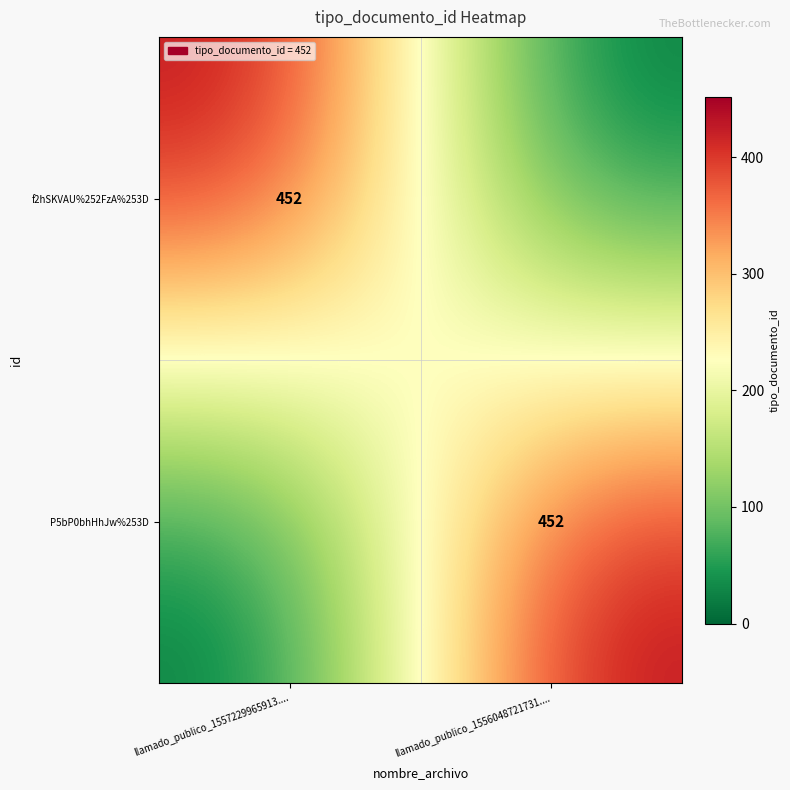

Which category has the highest value across all series?

llamado_publico_1557229965913....